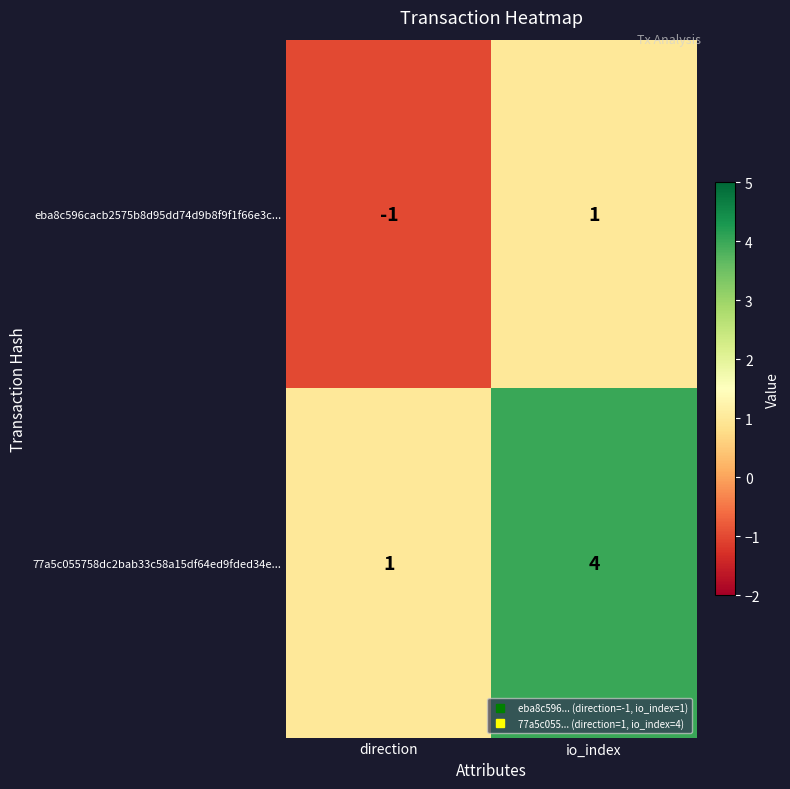

At which label does eba8c596cacb2575b8d95dd74d9b8f9f1f66e3c... reach its minimum?

direction